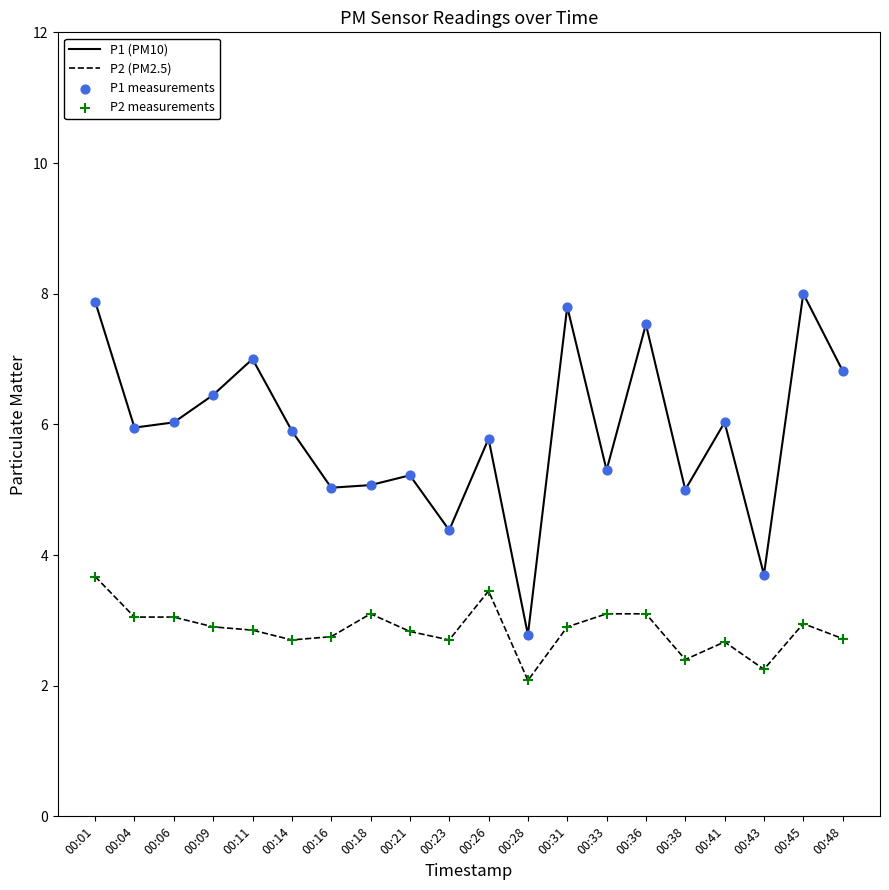

Between 00:26 and 00:38, which series saw the biggest shift?

P2 (PM2.5)